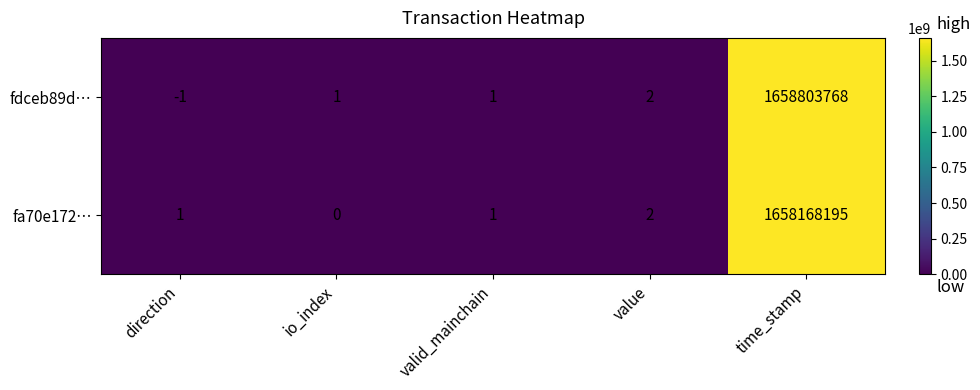

How many values in fa70e172… are above zero?

4